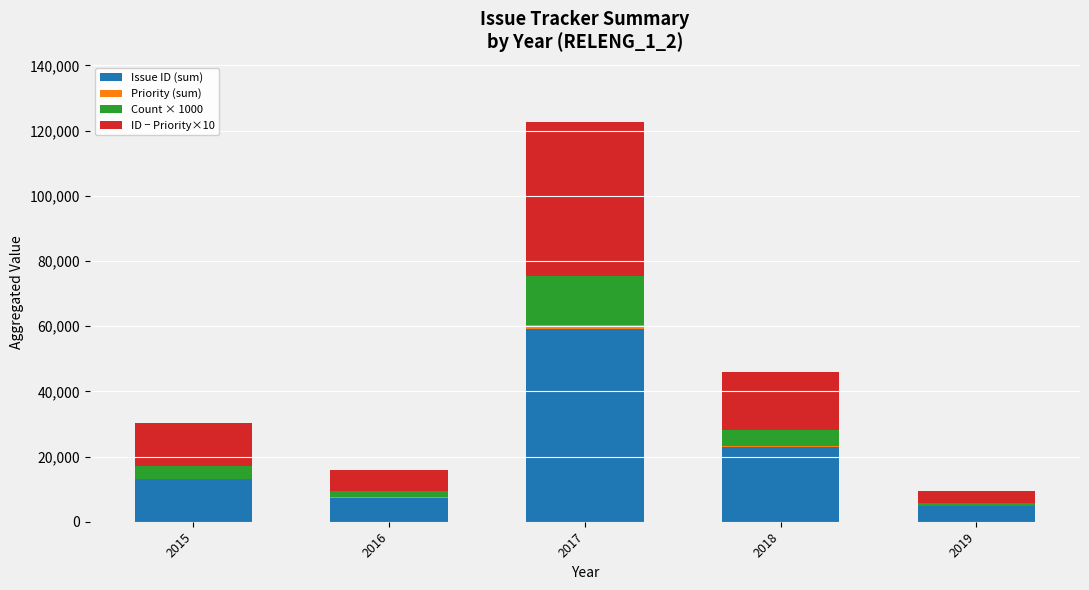

At which category is the sum across all series the highest?

2017